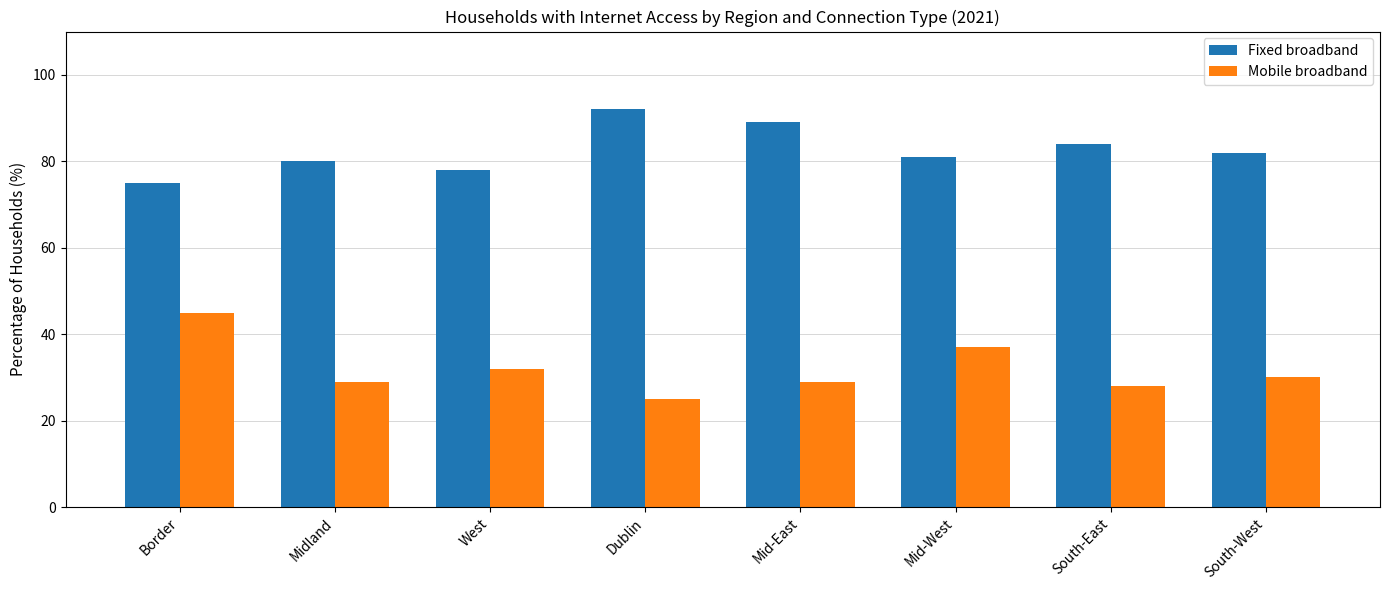

Reading right to left, what are all the values shown in this chart?

Fixed broadband: South-West=82	South-East=84	Mid-West=81	Mid-East=89	Dublin=92	West=78	Midland=80	Border=75
Mobile broadband: South-West=30	South-East=28	Mid-West=37	Mid-East=29	Dublin=25	West=32	Midland=29	Border=45